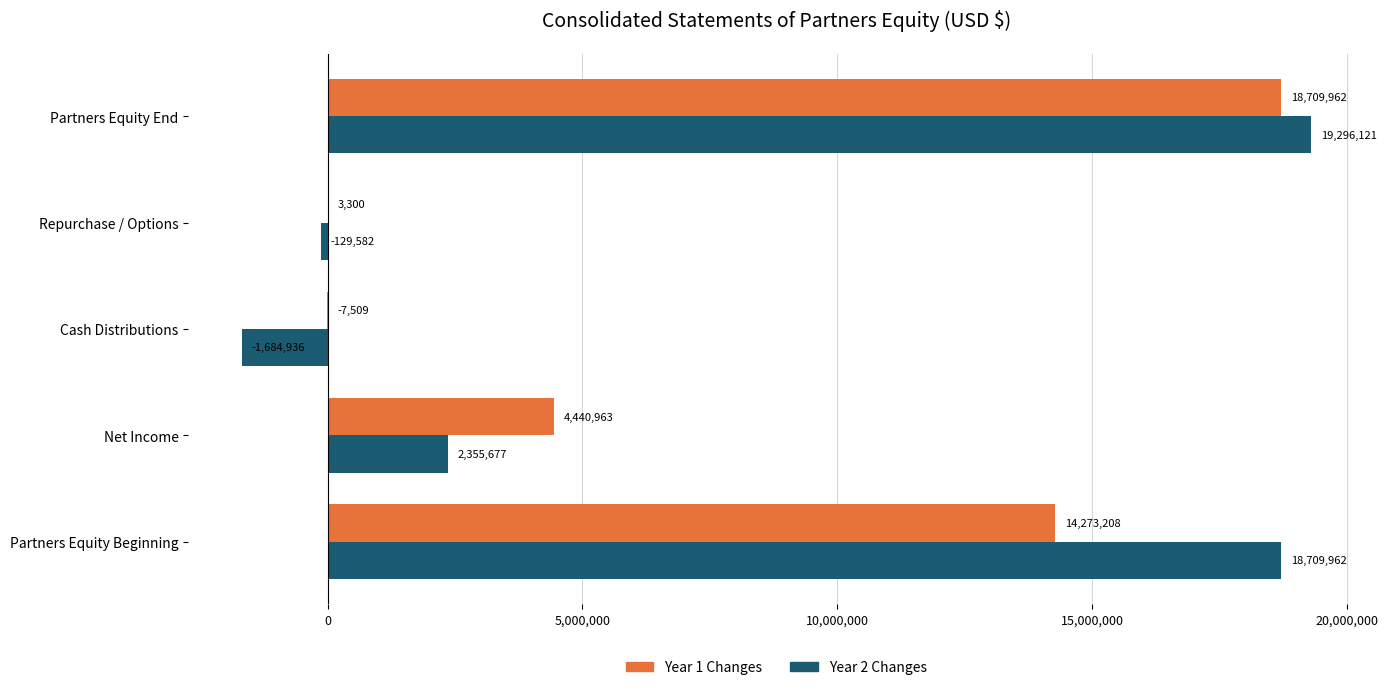

What is the maximum value shown in the chart?

19296121